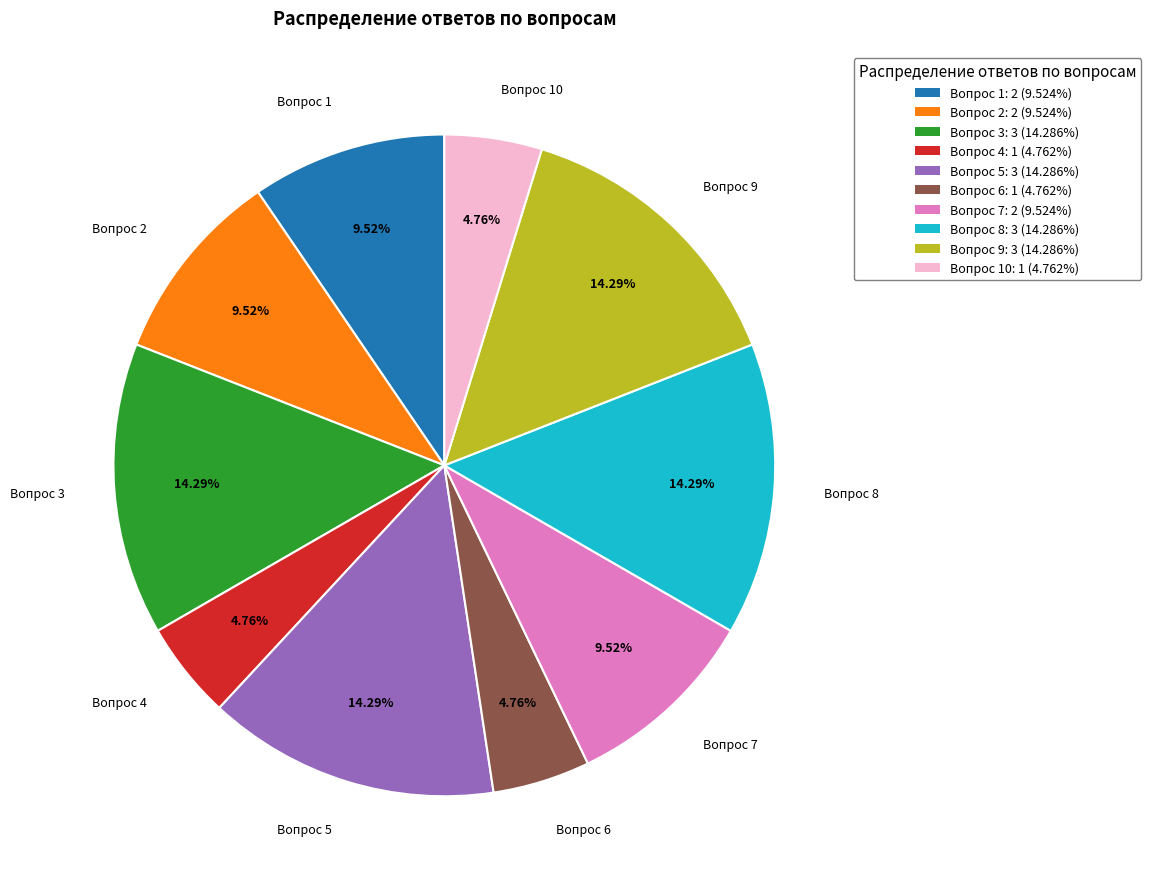

Approximately how many times larger is the value at Вопрос 3: 3 (14.286%) compared to Вопрос 4: 1 (4.762%)?

3.0